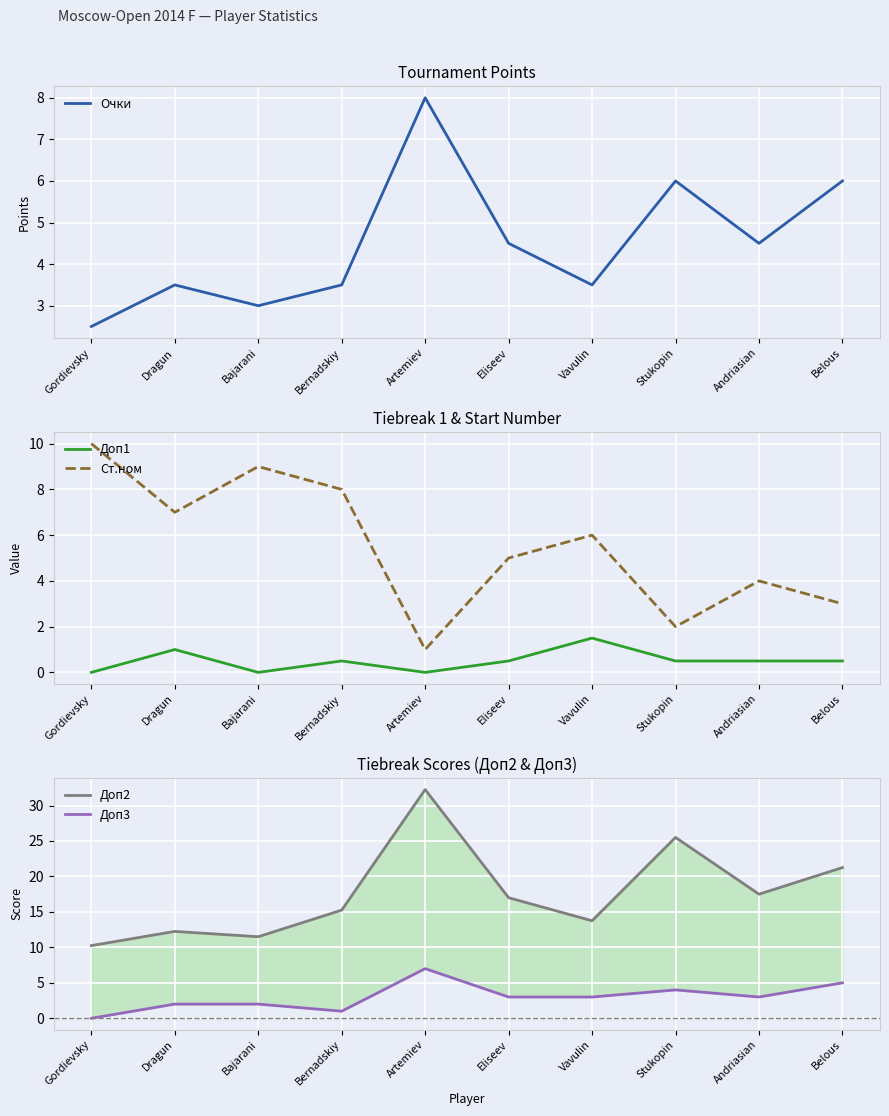

True or false: Доп3 and Доп1 cross at least once.

False